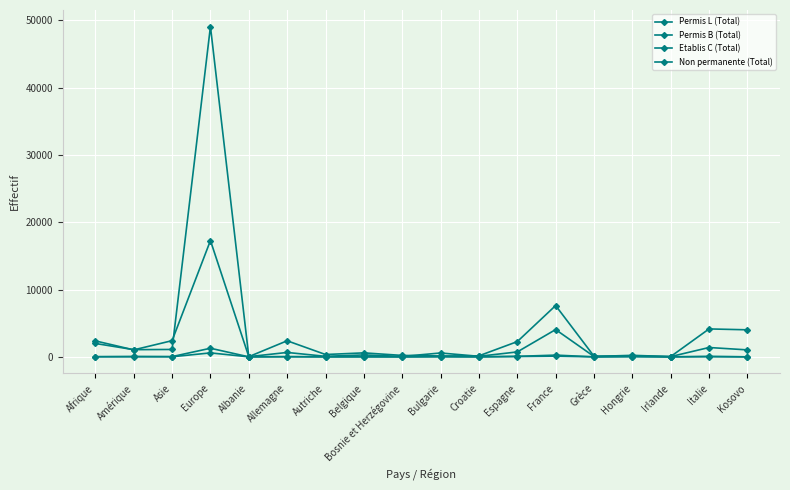

How many data points in Permis L (Total) are less than 12?

9